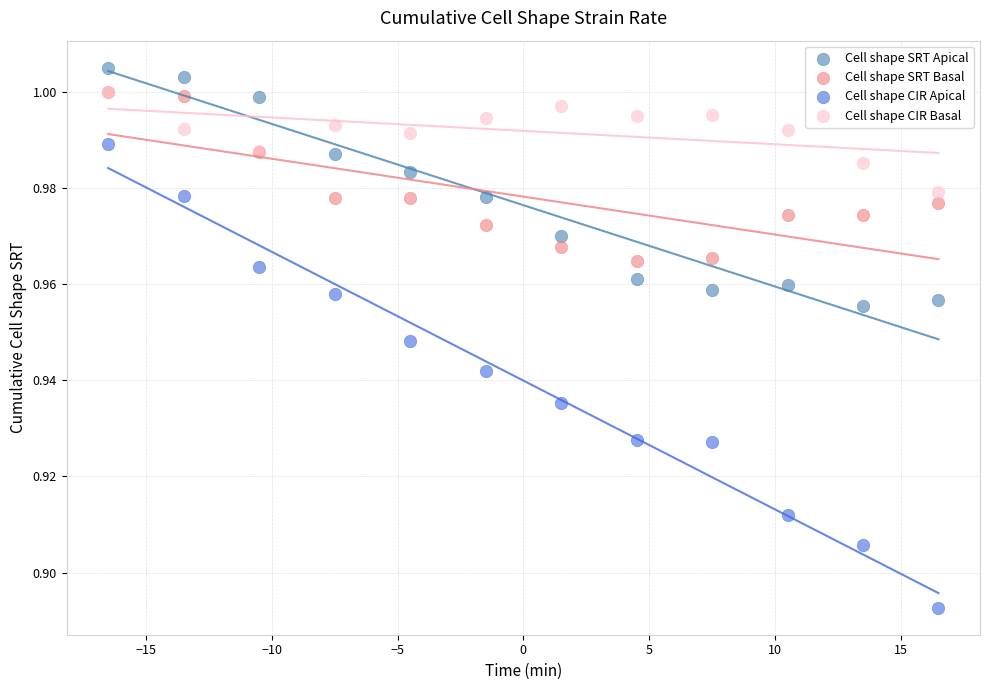

What are all the series names shown in the legend?

Cell shape SRT Apical, Cell shape SRT Basal, Cell shape CIR Apical, Cell shape CIR Basal